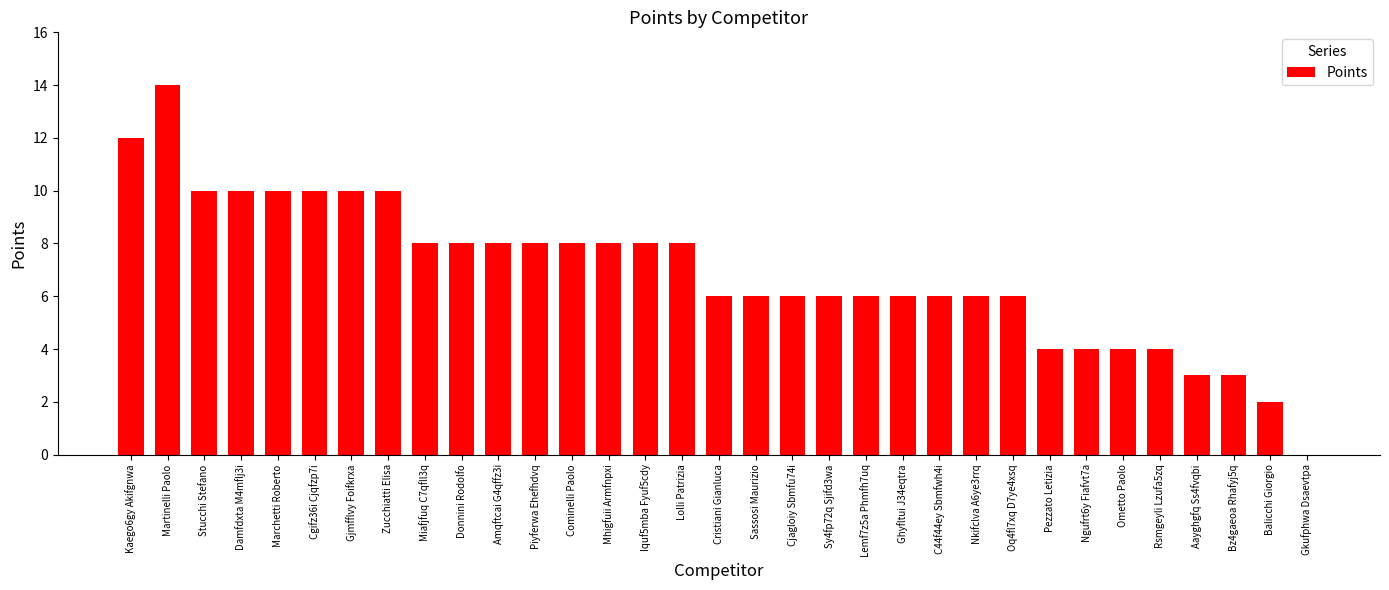

What is the difference between the values at Balicchi Giorgio and Gjmfflvy Foifkrxa?

8